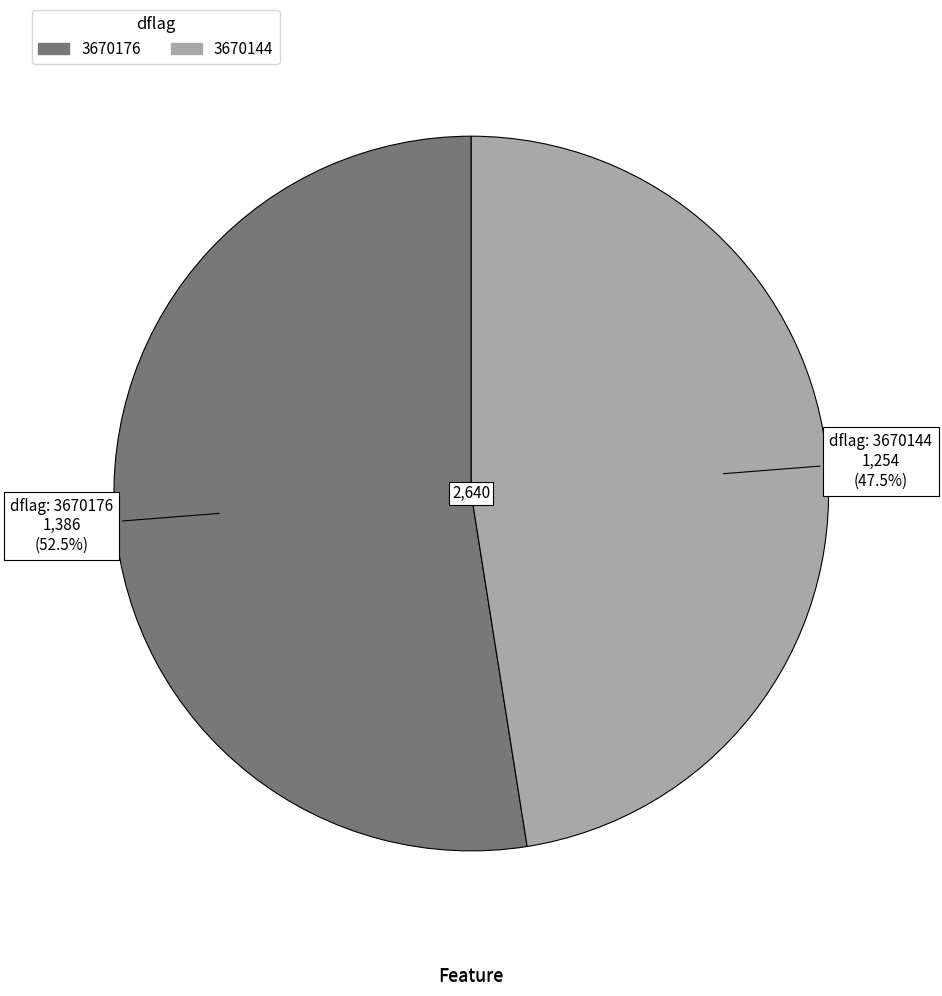

What is the ratio of the value at 3670144 to the value at 3670176?

0.9